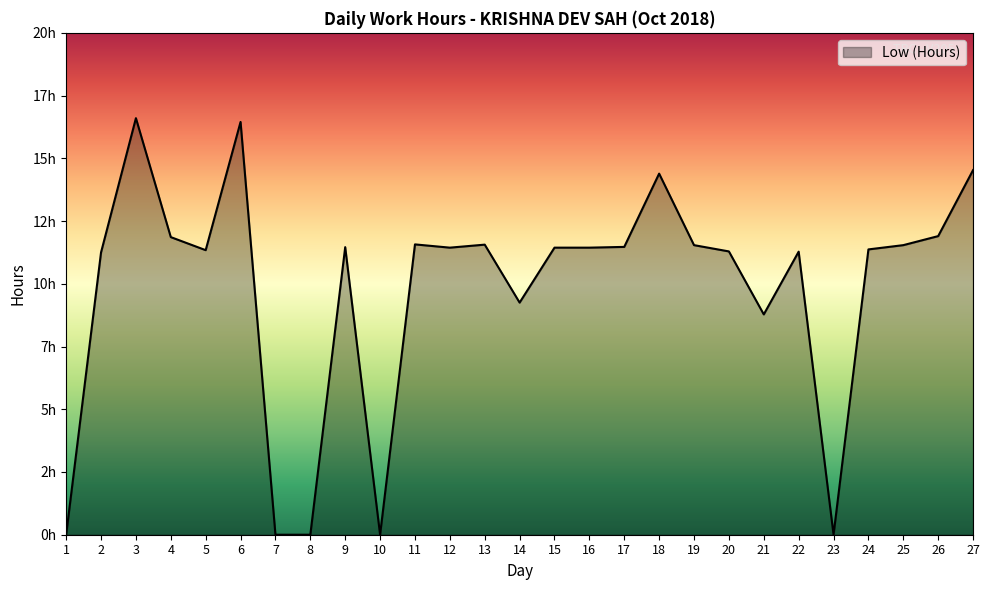

Is this an area chart (filled region under the line)?

Yes